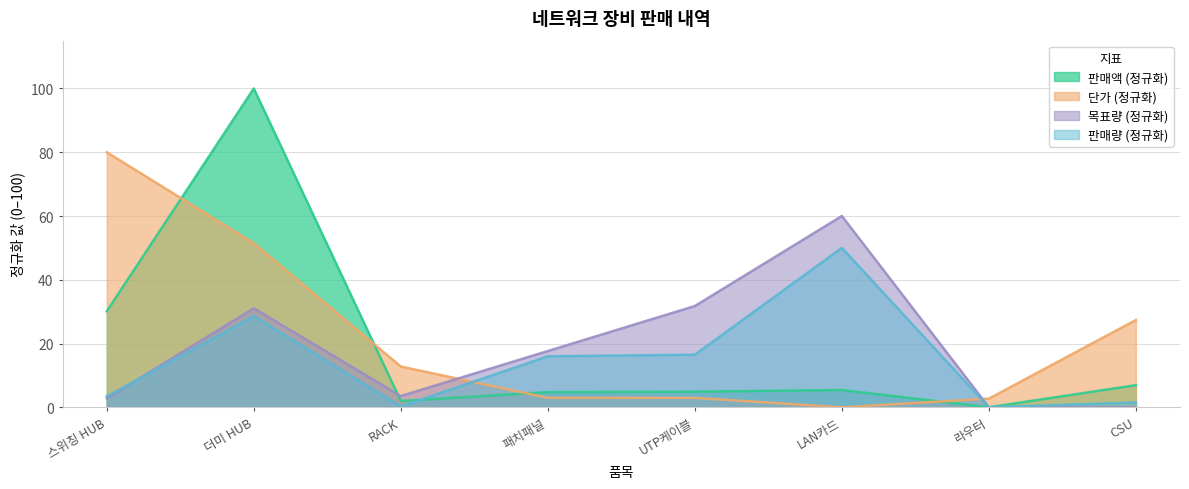

Does the chart display data point markers on the line(s)?

No